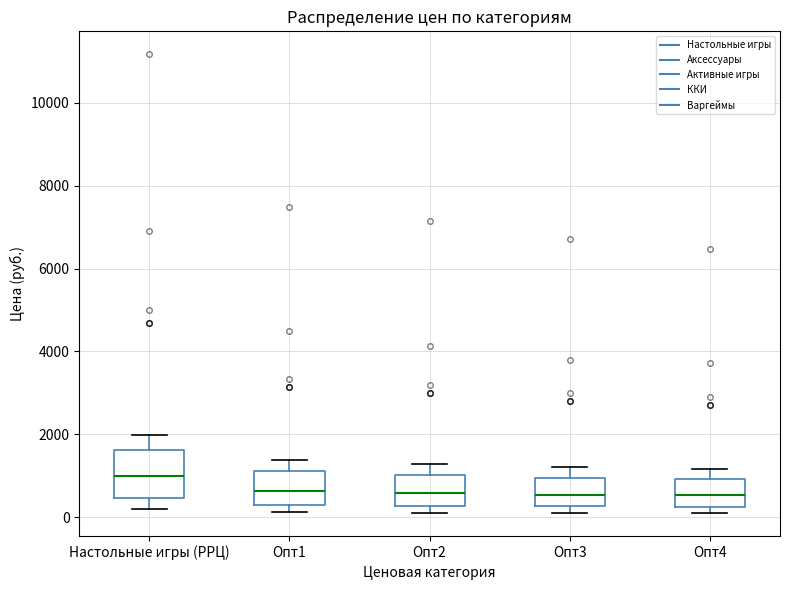

Where does the median line of the box for Опт4 sit on the y-axis? The values are not printed on the chart, so give them approximately, as read against the axis.

600